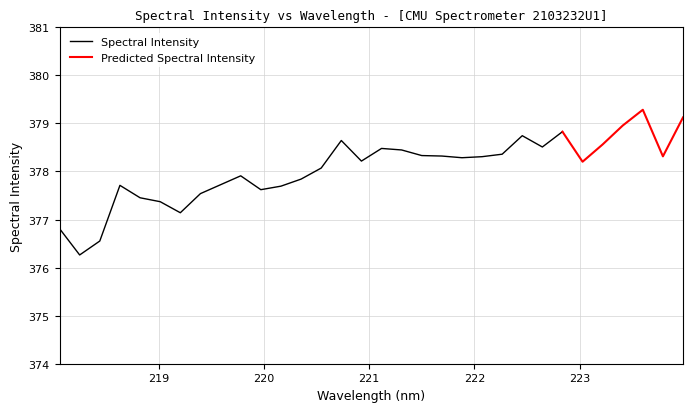

Reading left to right, transcribe all the data shown in this chart.

218.0596=376.8	218.2508=376.3	218.442=376.6	218.6332=377.7	218.8244=377.5	219.0156=377.4	219.2067=377.1	219.3979=377.5	219.589=377.7	219.7801=377.9	219.9712=377.6	220.1623=377.7	220.3533=377.8	220.5444=378.1	220.7354=378.6	220.9264=378.2	221.1174=378.5	221.3083=378.4	221.4993=378.3	221.6902=378.3	221.8812=378.3	222.0721=378.3	222.263=378.4	222.4538=378.7	222.6447=378.5	222.8355=378.8	223.0264=378.2	223.2172=378.6	223.408=379.0	223.5987=379.3	223.7895=378.3	223.9802=379.1